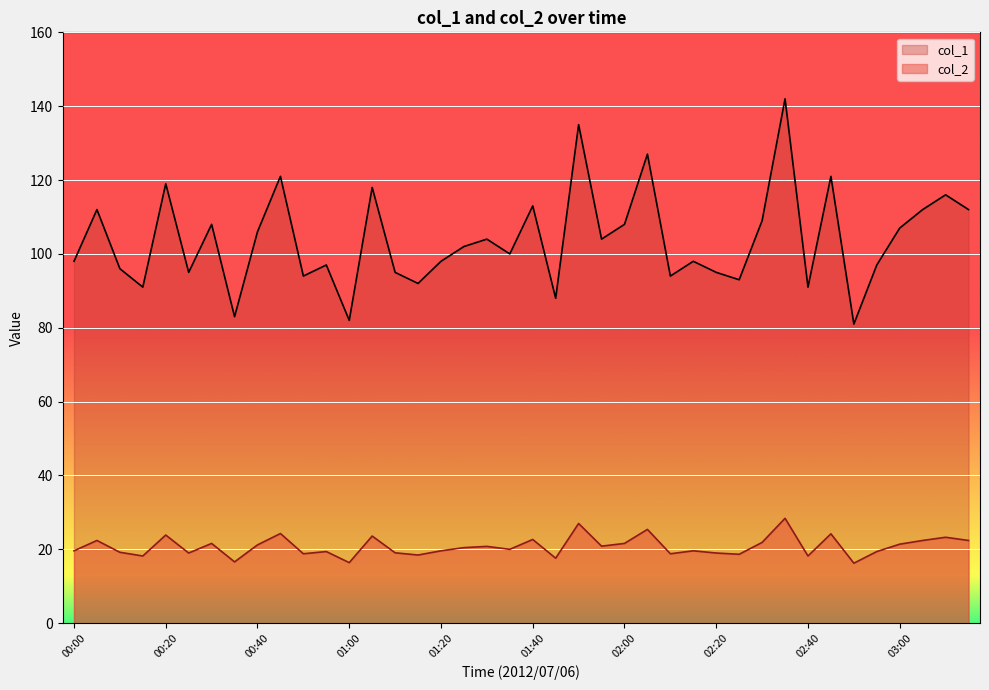

Which series has the widest spread of values?

col_1